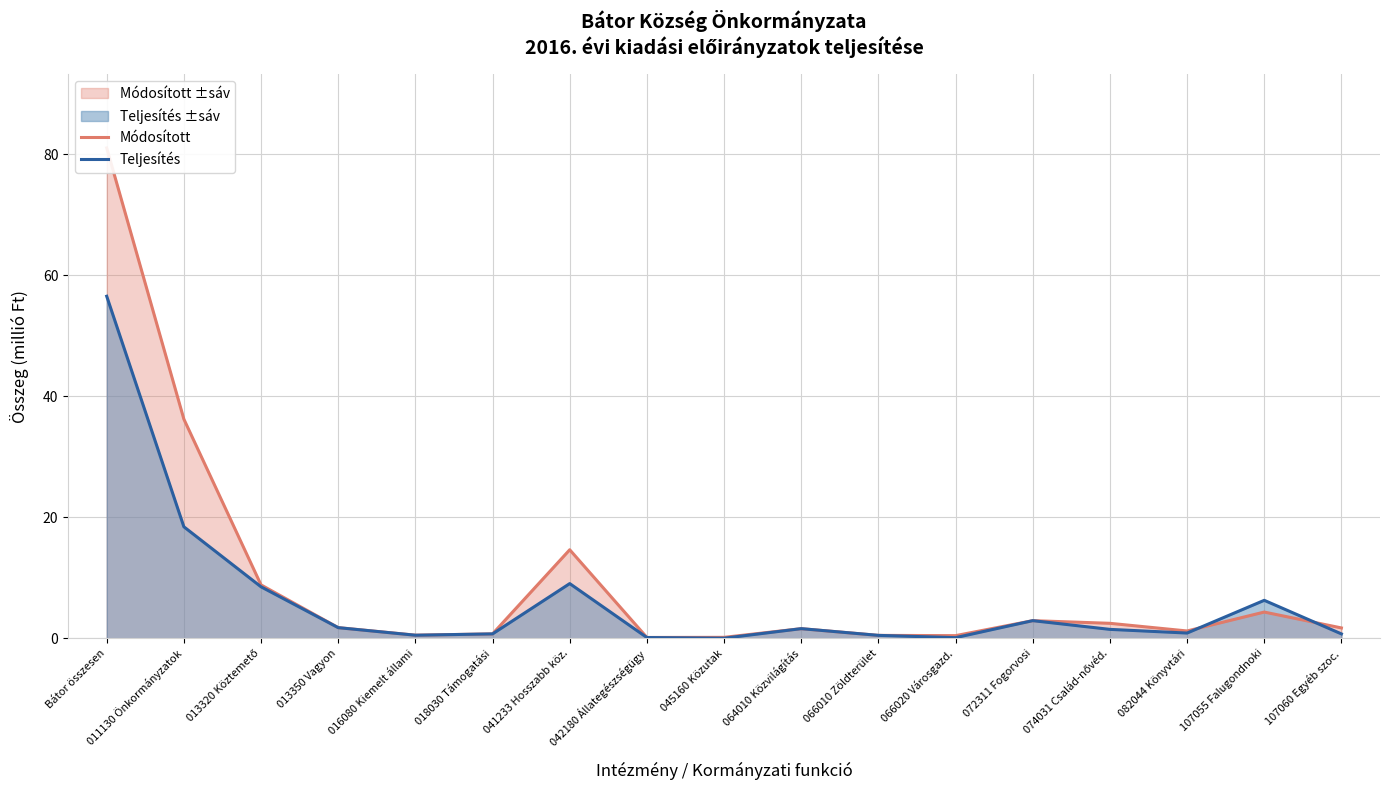

What is the label of the 2nd point from the right?

107055 Falugondnoki